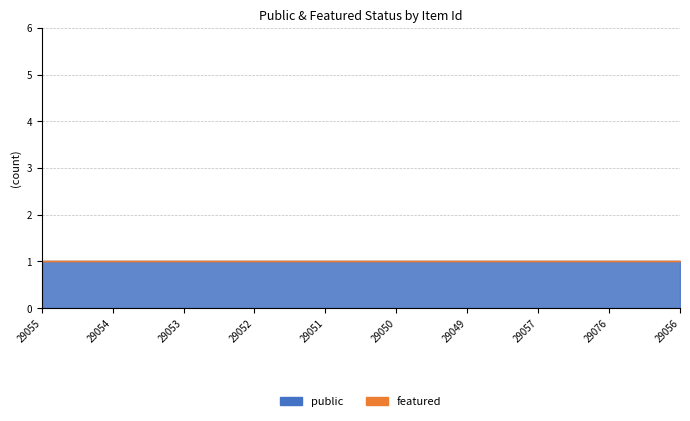

Is it true that public equals 2 at 29054?

False